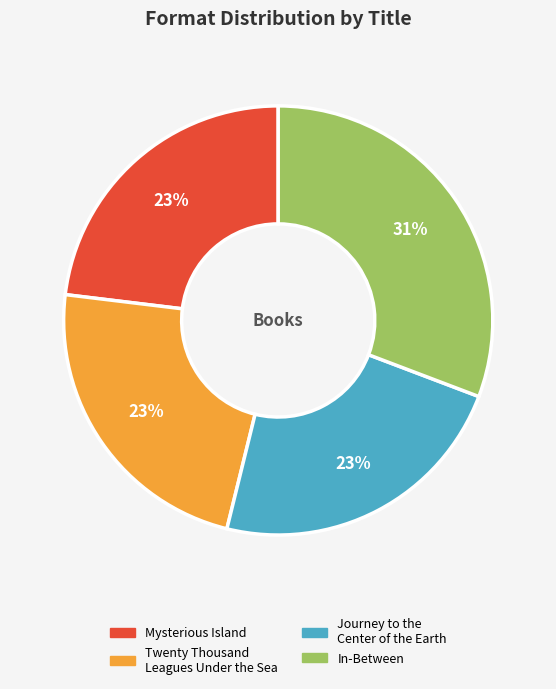

Combined, do Journey to the Center of the Earth and Mysterious Island account for over 50%?

No